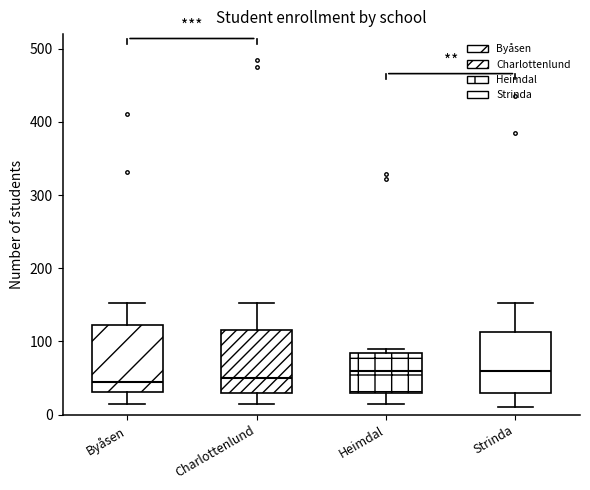

Reading left to right, read every box against the y-axis: the position of its median line, the range the box covers, and the ends of its whiskers. The values are not printed on the chart, so give them approximately, as read against the axis.

Byåsen: median 40, box 30 to 120, whiskers 20 to 150
Charlottenlund: median 50, box 30 to 120, whiskers 10 to 150
Heimdal: median 60, box 30 to 80, whiskers 20 to 90
Strinda: median 60, box 30 to 110, whiskers 10 to 150